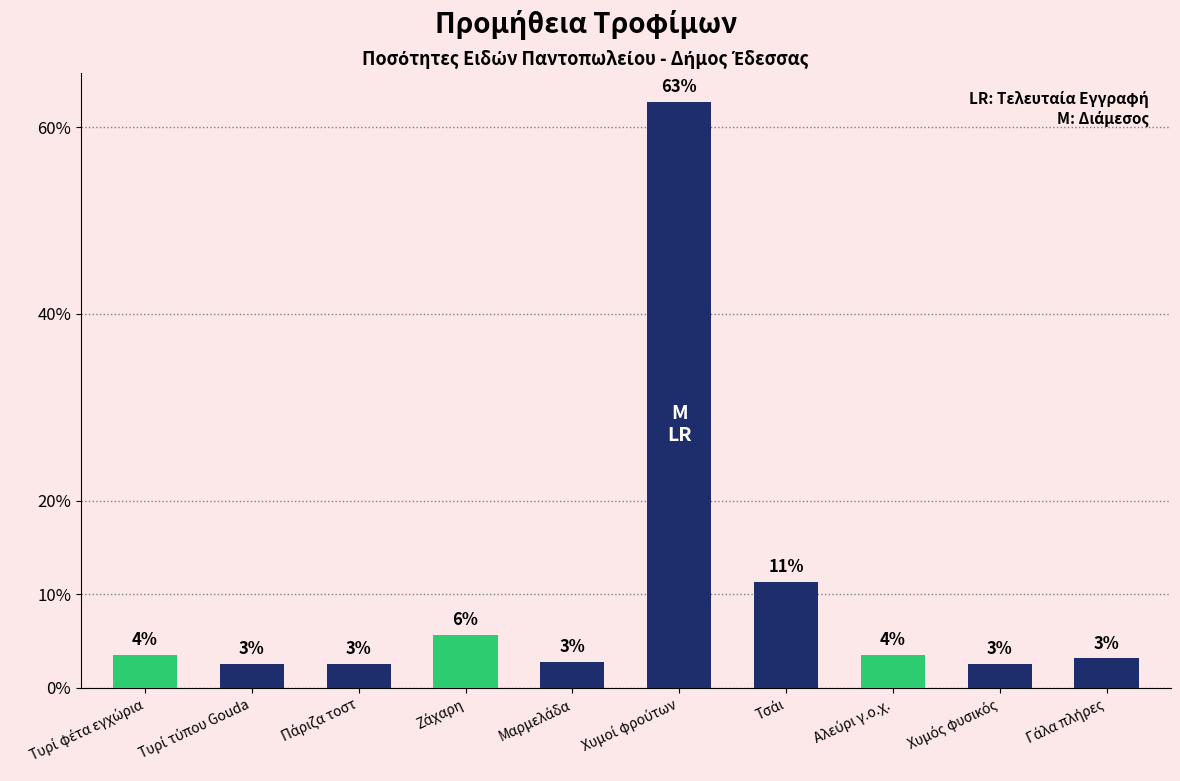

Approximately how many times larger is the value at Χυμός φυσικός compared to Πάριζα τοστ?

1.0